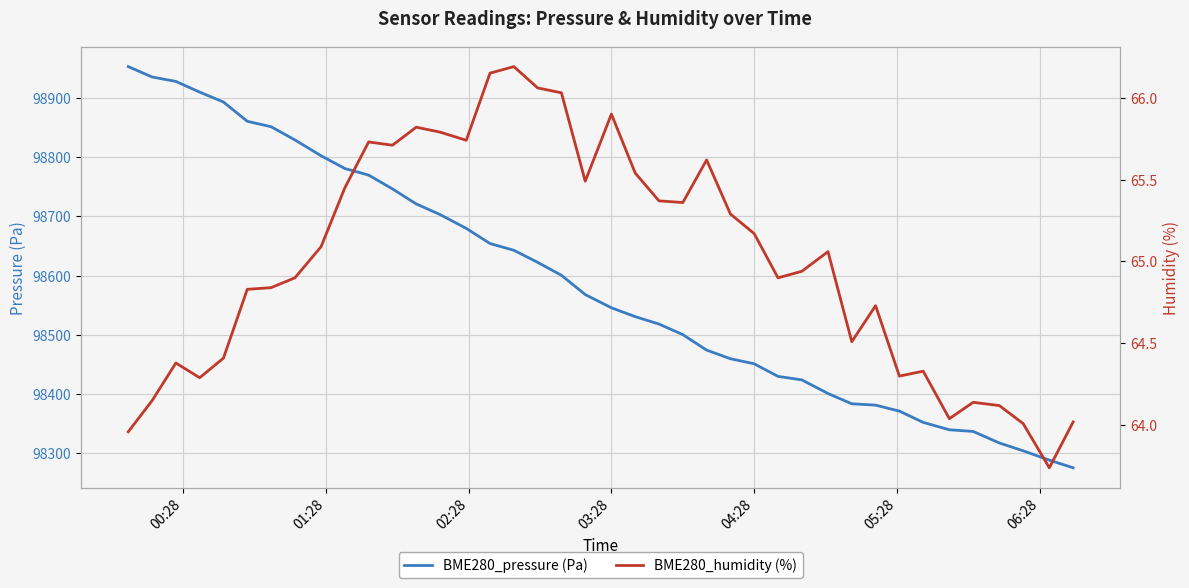

What is the maximum value for BME280_pressure (Pa)?

98953.1